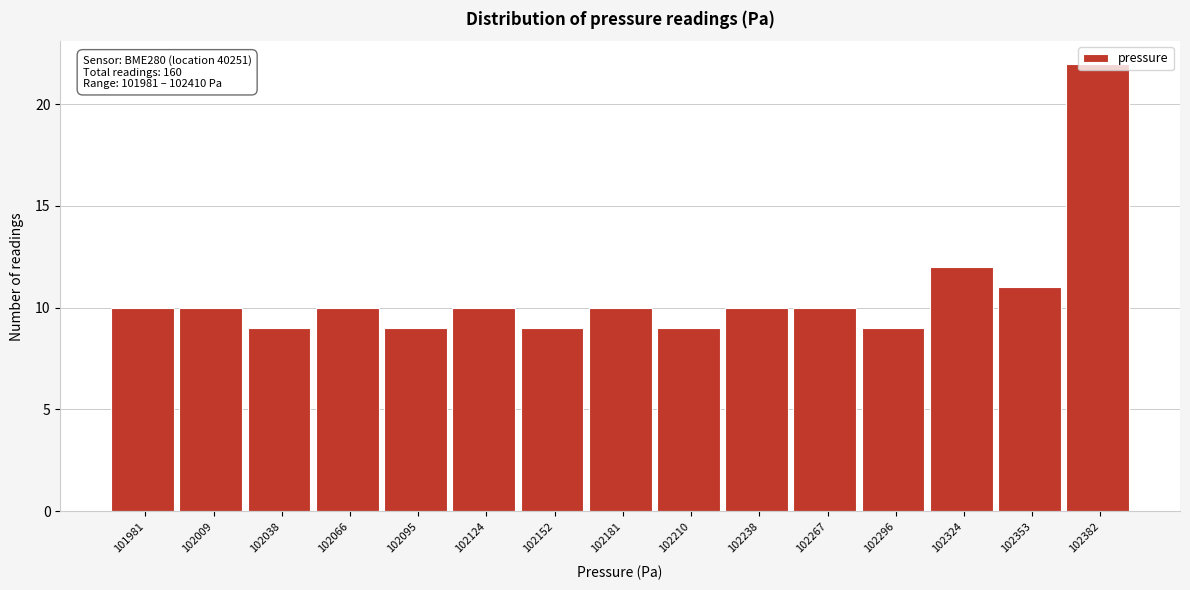

What is the sum of the values at 102210 and 102009?

19